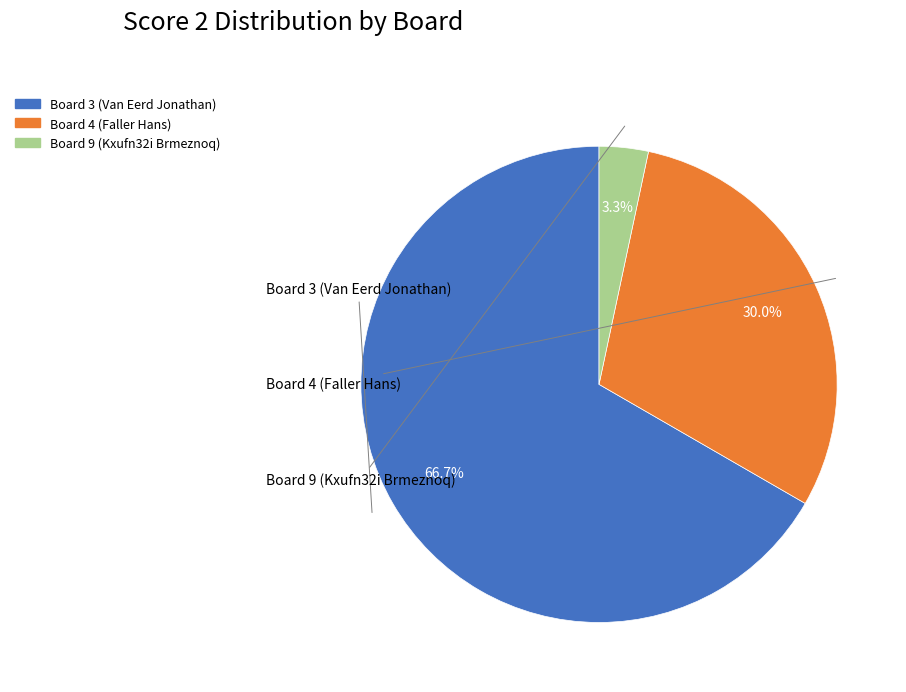

The Board 4 (Faller Hans) slice represents 37% of the pie. True or false?

False